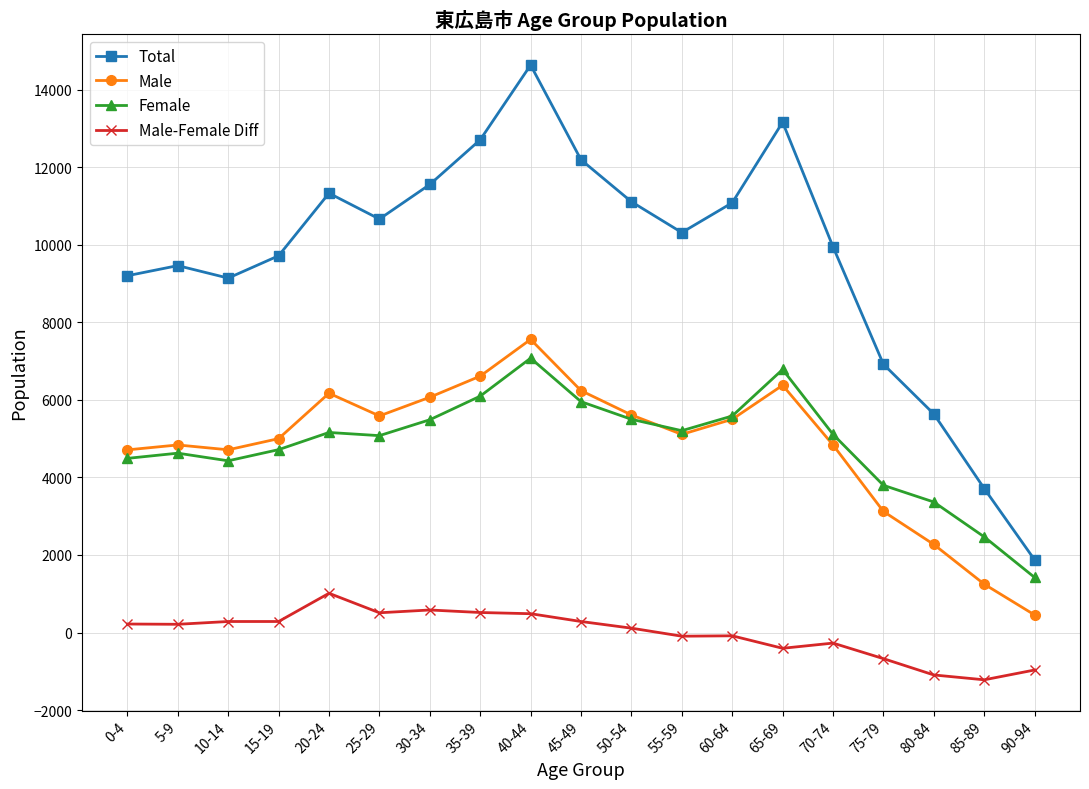

What is the sum of all Male values?

92037